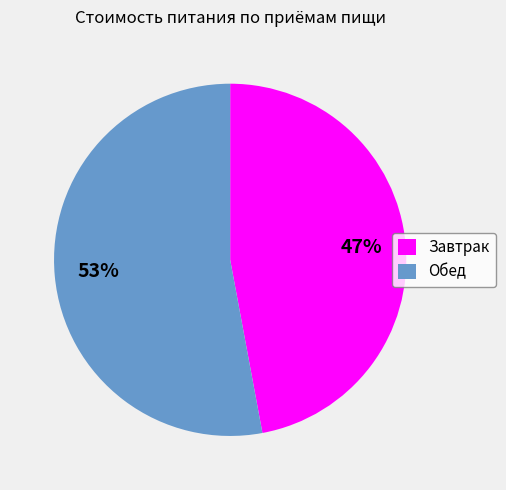

To the nearest percent, what is the difference between the largest and smallest slice percentages?

6%